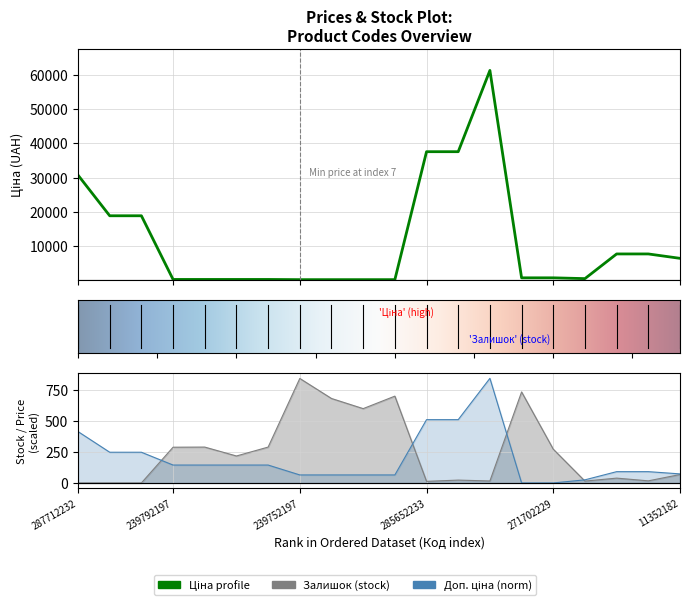

Is the value of Доп. ціна at 287692233 greater than the value of Ціна at 239682179?

No